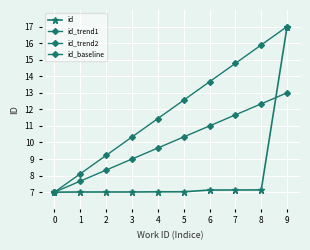

Between 0 and 3, which is larger?

3